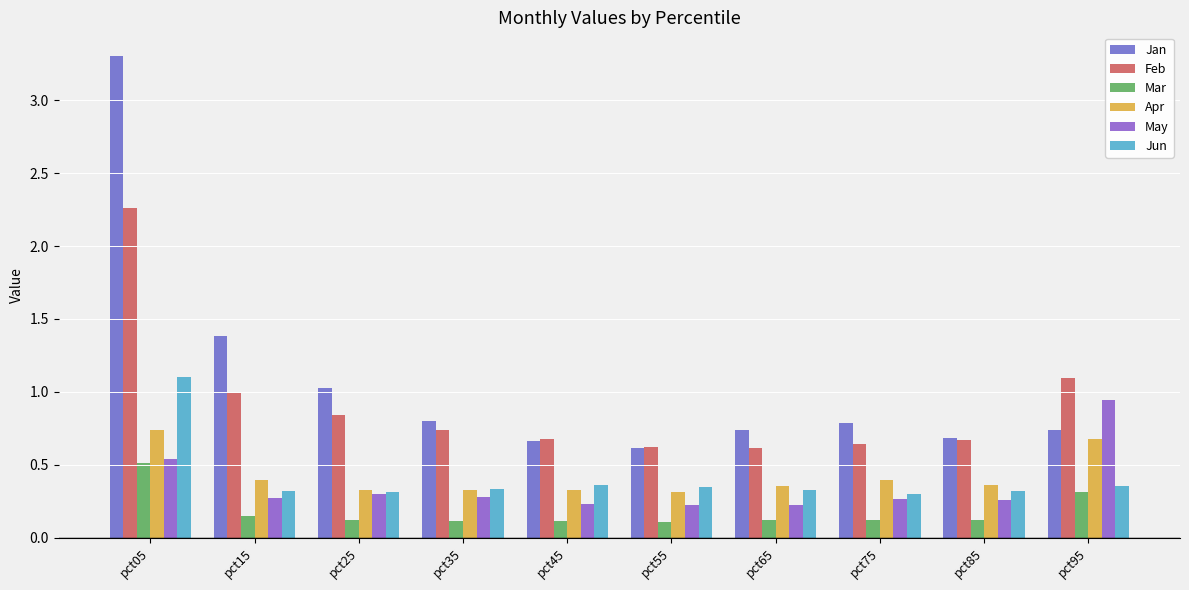

What is the value of the Jun bar at the 9th from the left?

0.3